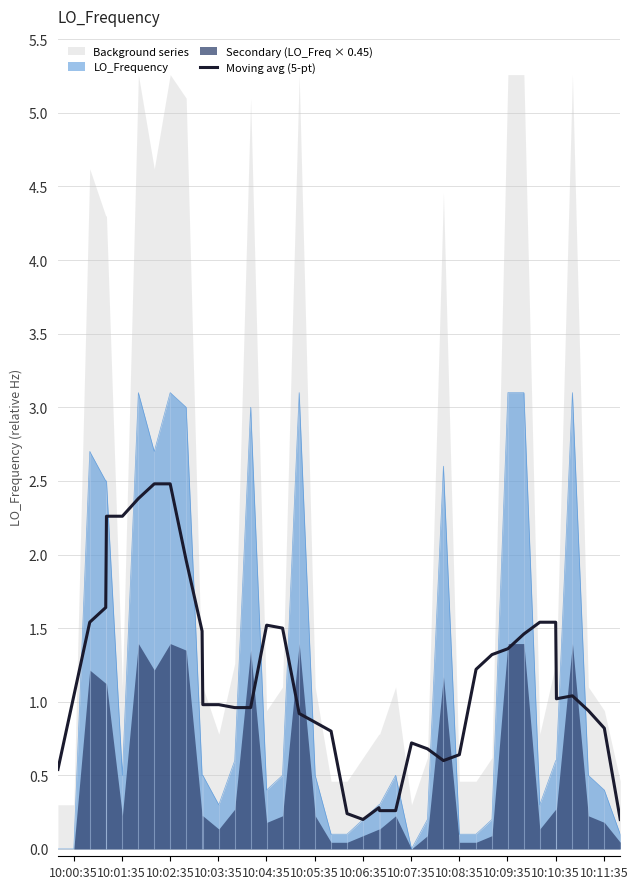

What is the highest value of the LO_Frequency series?

3.1